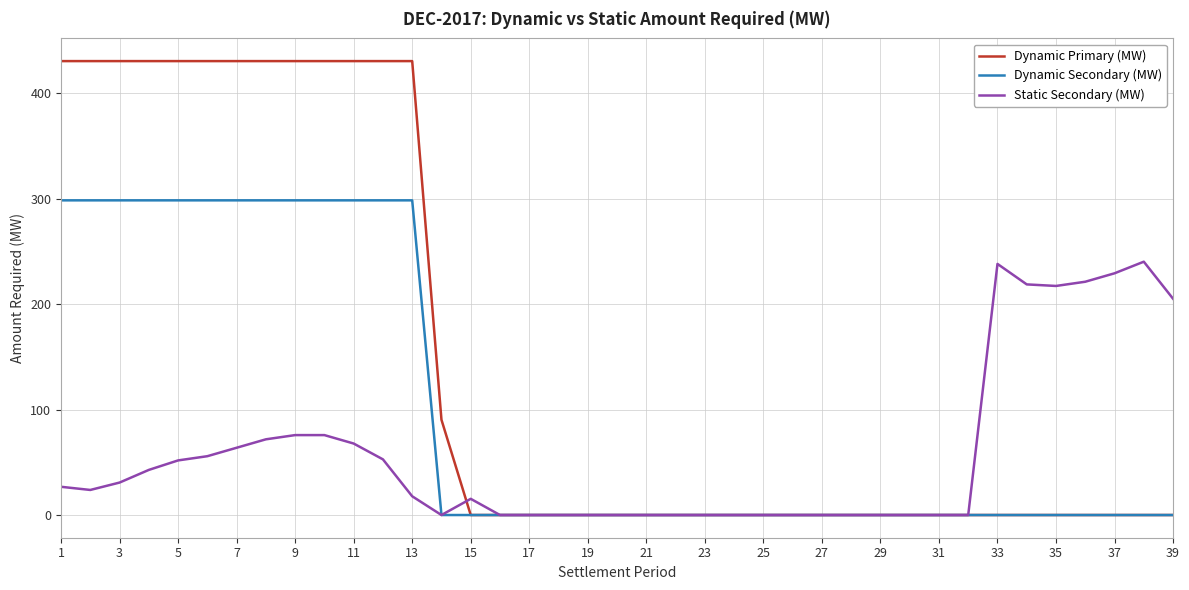

What is the maximum value for Dynamic Primary (MW)?

430.3